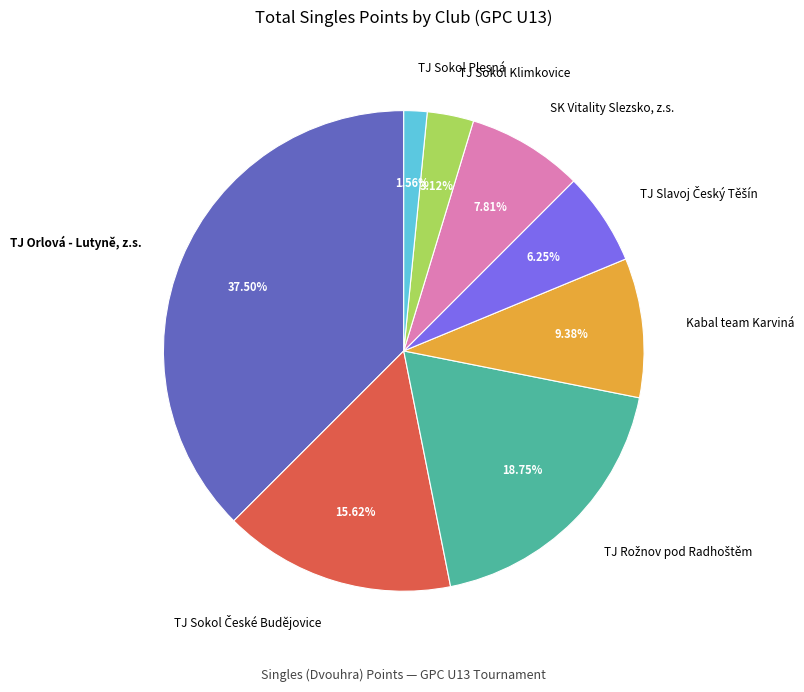

Does Kabal team Karviná account for over 50% of the chart?

No